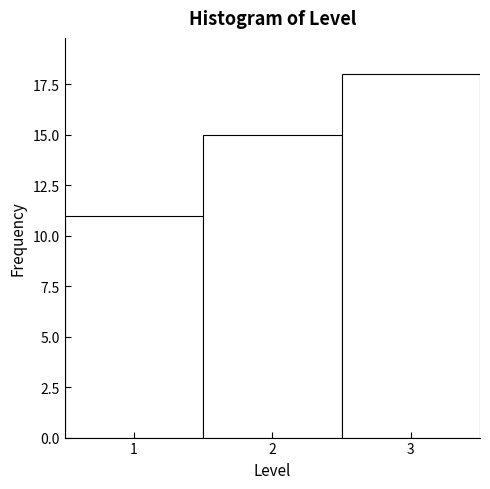

Over which range of the x-axis is the bar tallest?

2.5 to 3.5